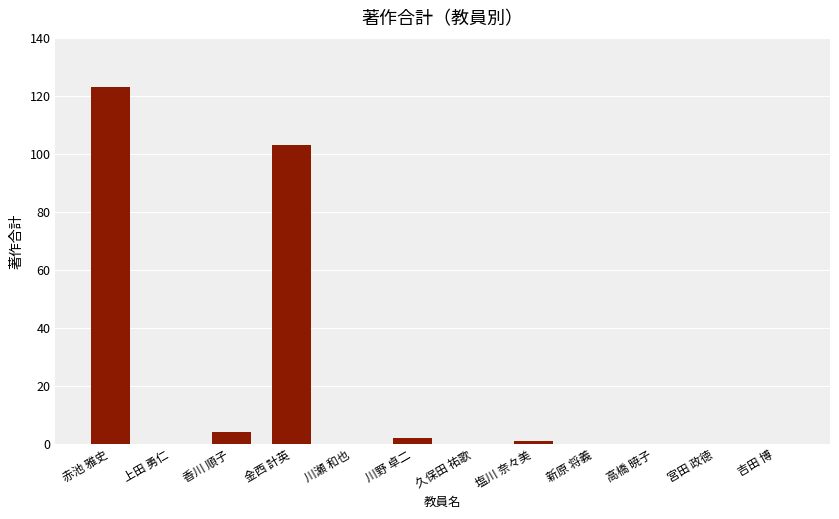

Count the number of data series in this chart.

1